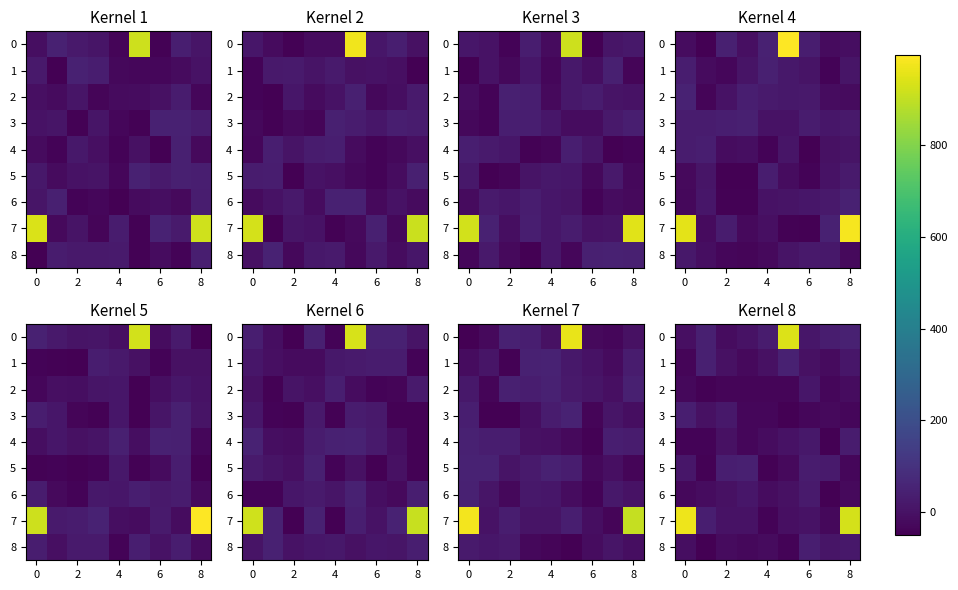

Which series has the largest range (max minus min)?

7